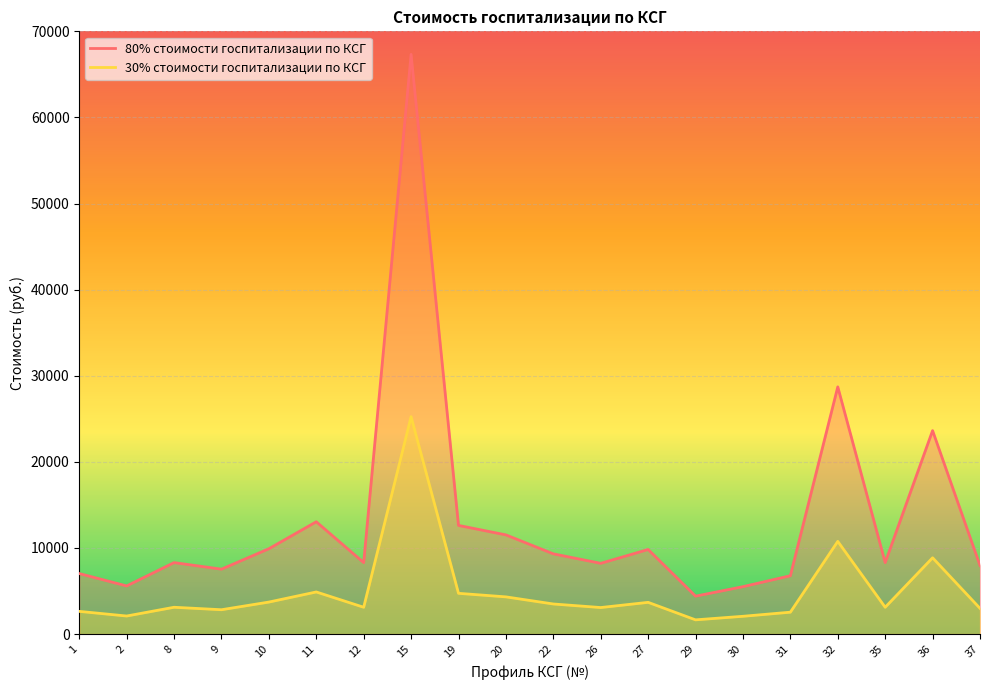

Rank the series by their average value, from highest to lowest.

80% стоимости госпитализации по КСГ, 30% стоимости госпитализации по КСГ